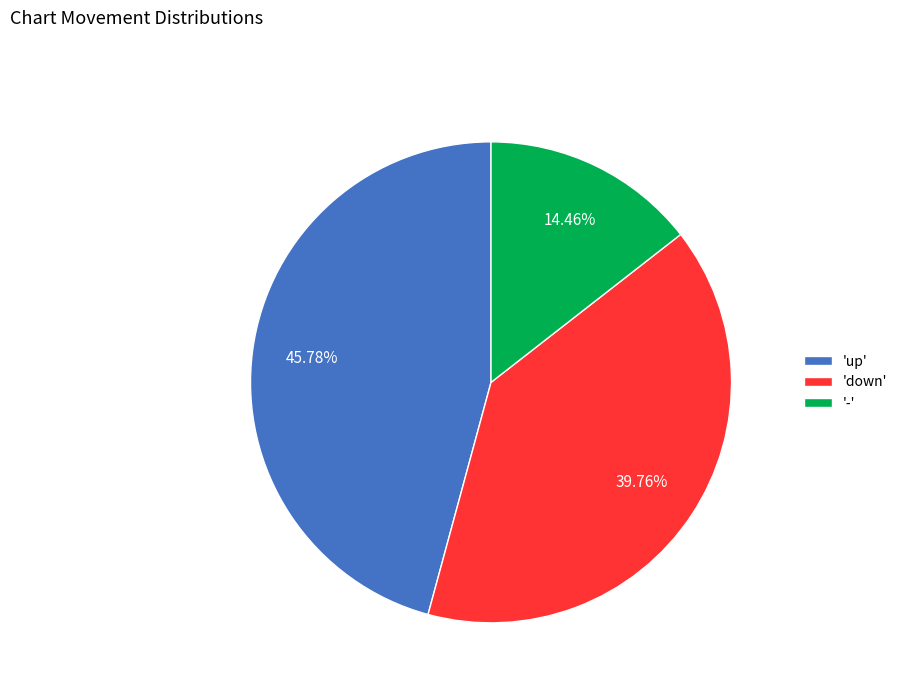

Does any single category account for the majority?

No